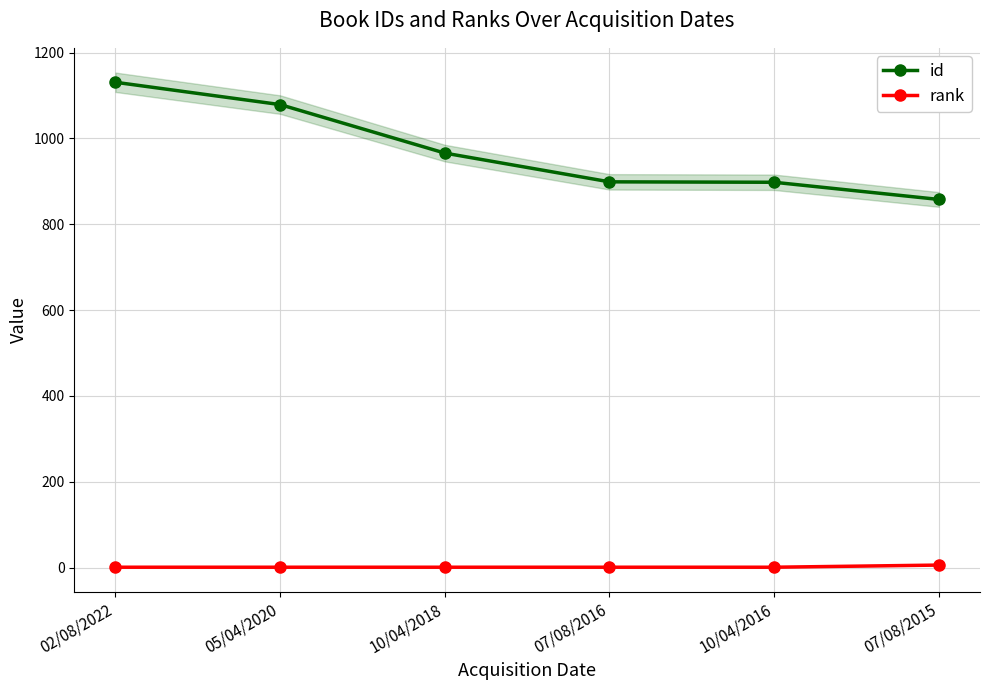

At 07/08/2016, list the series in order from largest to smallest.

id, rank